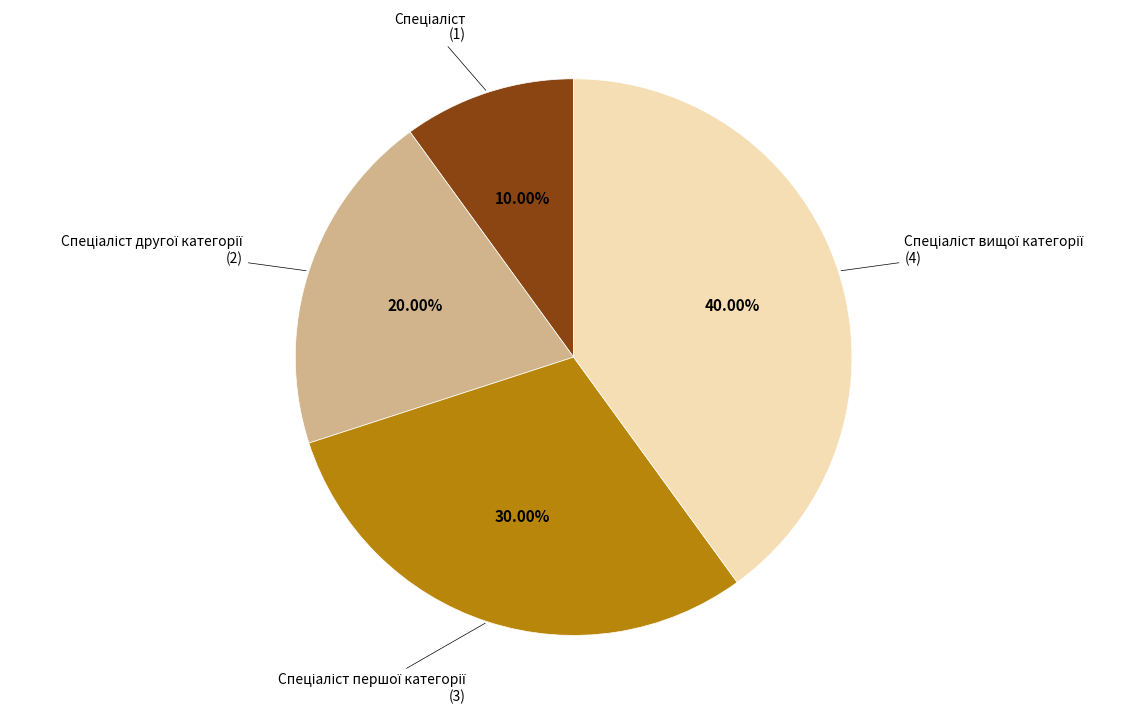

Does any single category account for the majority?

No